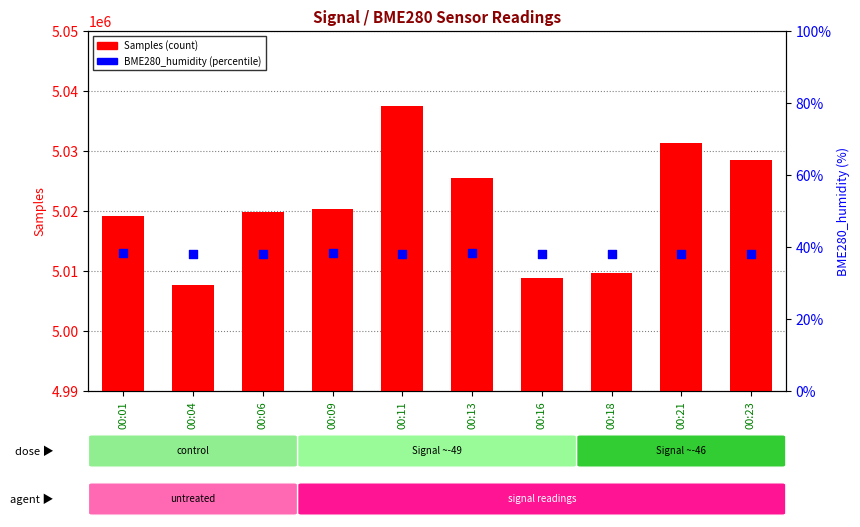

What are all the series names shown in the legend?

Samples, BME280_humidity